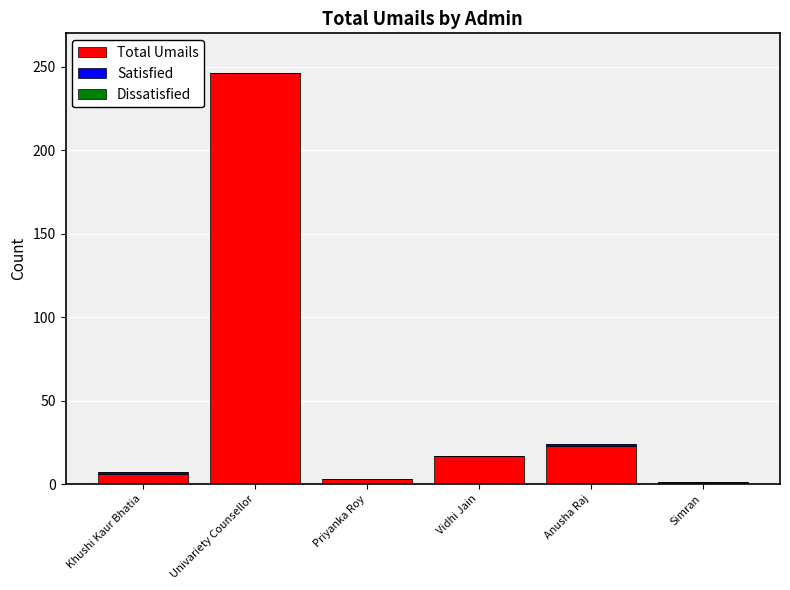

What is the highest value of the Total Umails series?

246